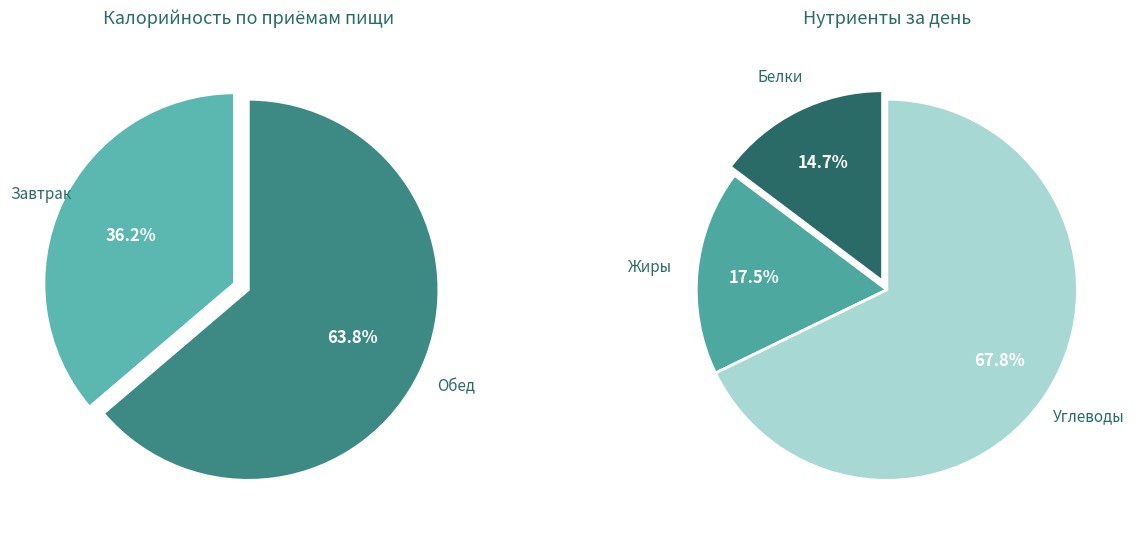

Between Завтрак and Обед, which is larger?

Обед